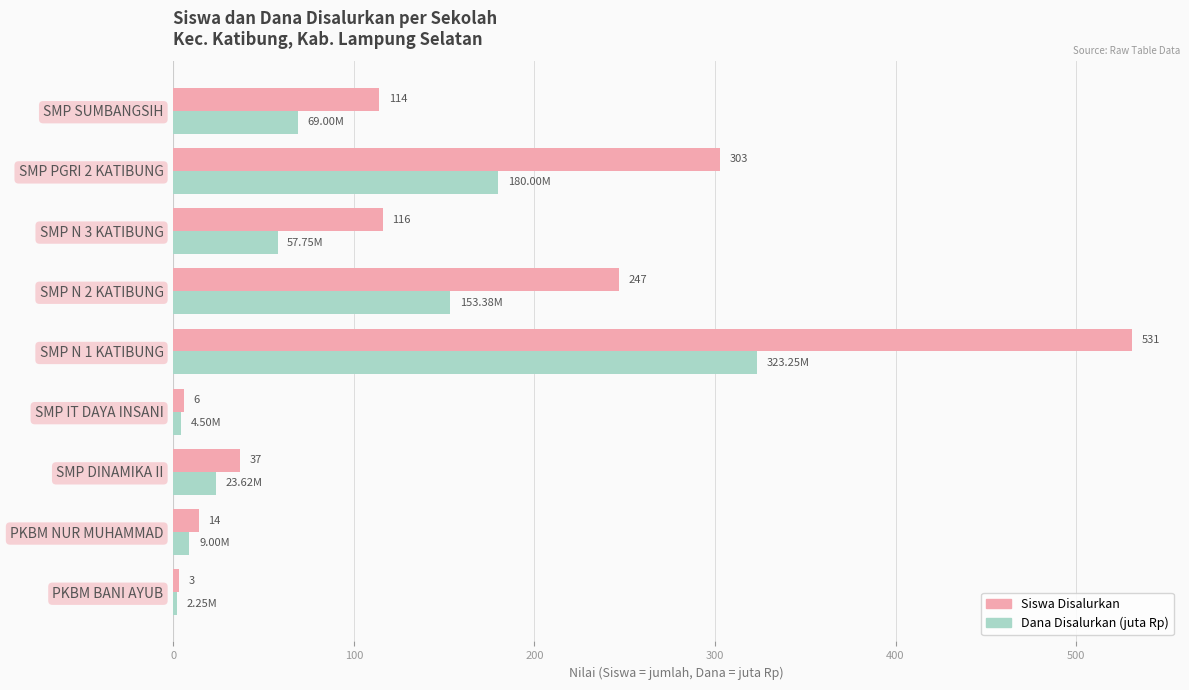

At which category is the sum across all series the highest?

SMP N 1 KATIBUNG